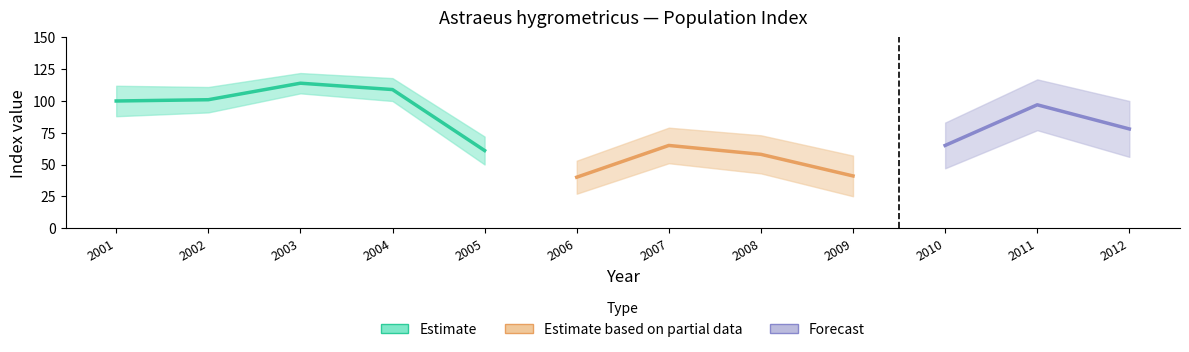

The value of lower at 2004 is 155. True or false?

False